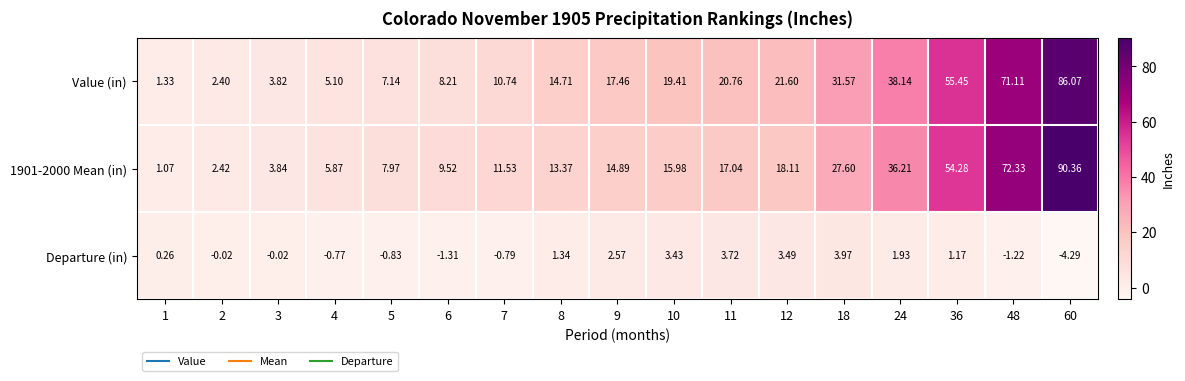

Is the value of 1901-2000 Mean (in) at 3 greater than the value of Departure (in) at 6?

Yes